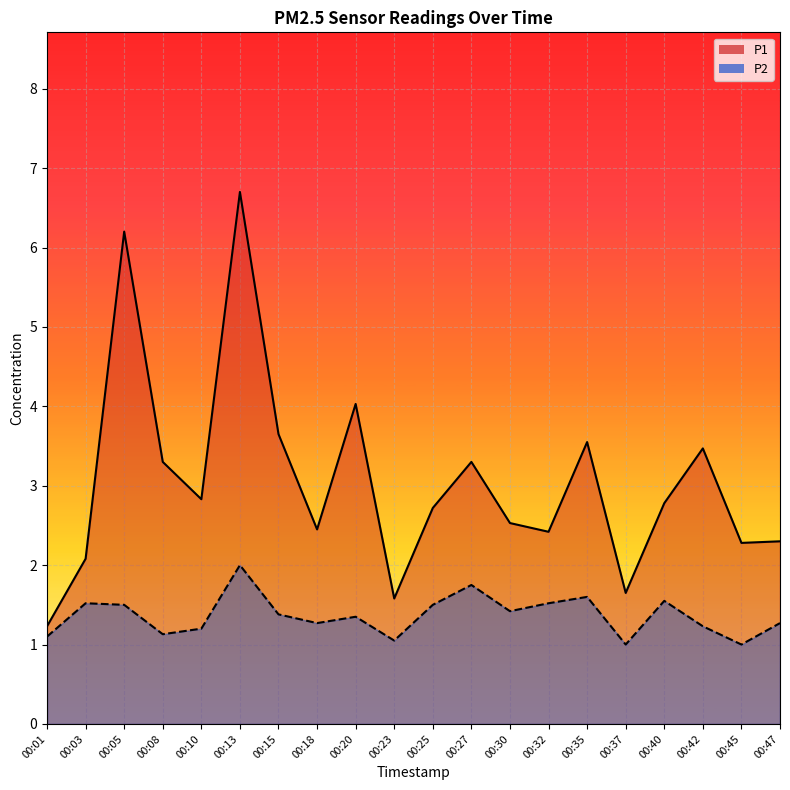

List the series in order of their peak value, highest first.

P1, P2